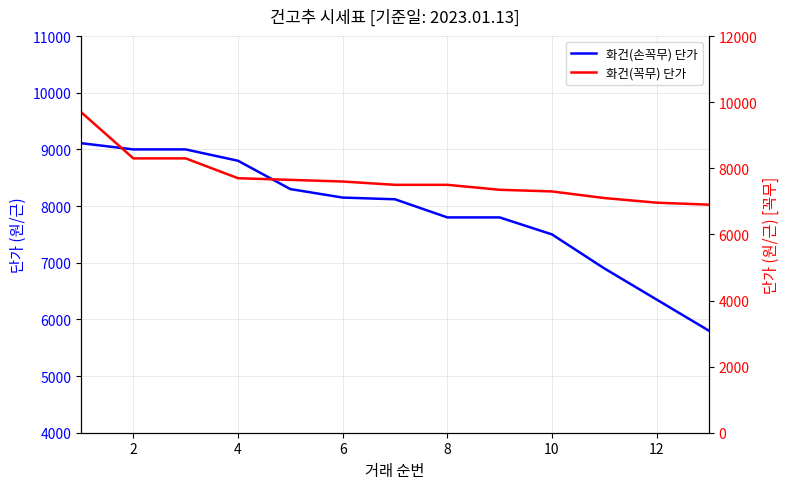

At 4, list the series in order from largest to smallest.

화건(손꼭무) 단가, 화건(꼭무) 단가